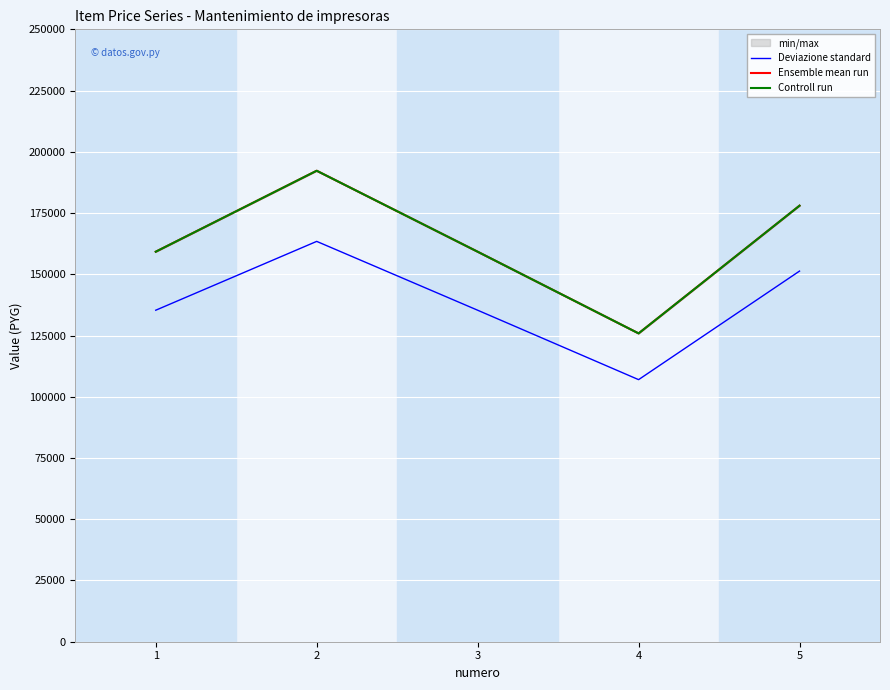

True or false: Controll run and Ensemble mean run intersect in this chart.

False